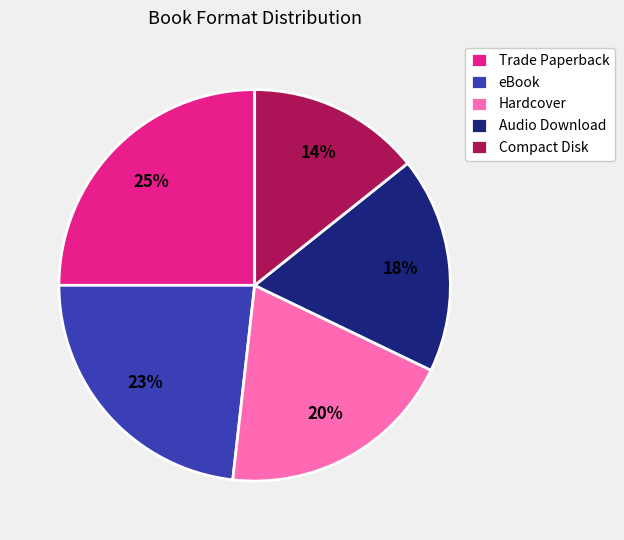

Count the number of slices in the pie.

5